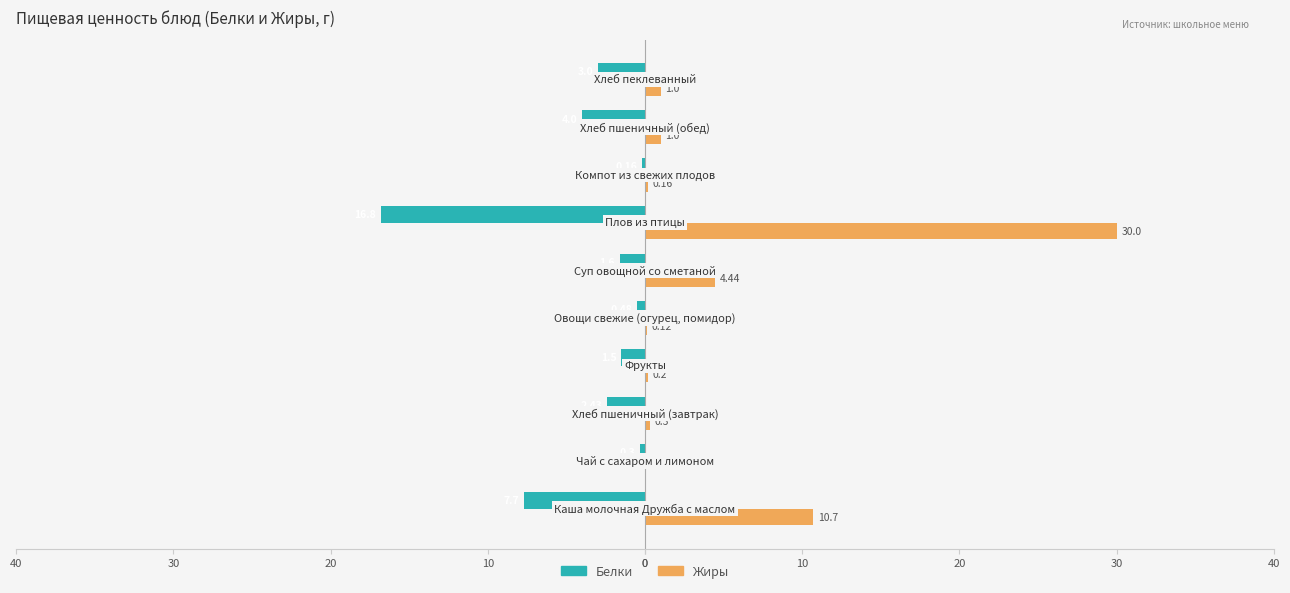

What are all the series names shown in the legend?

Белки, Жиры